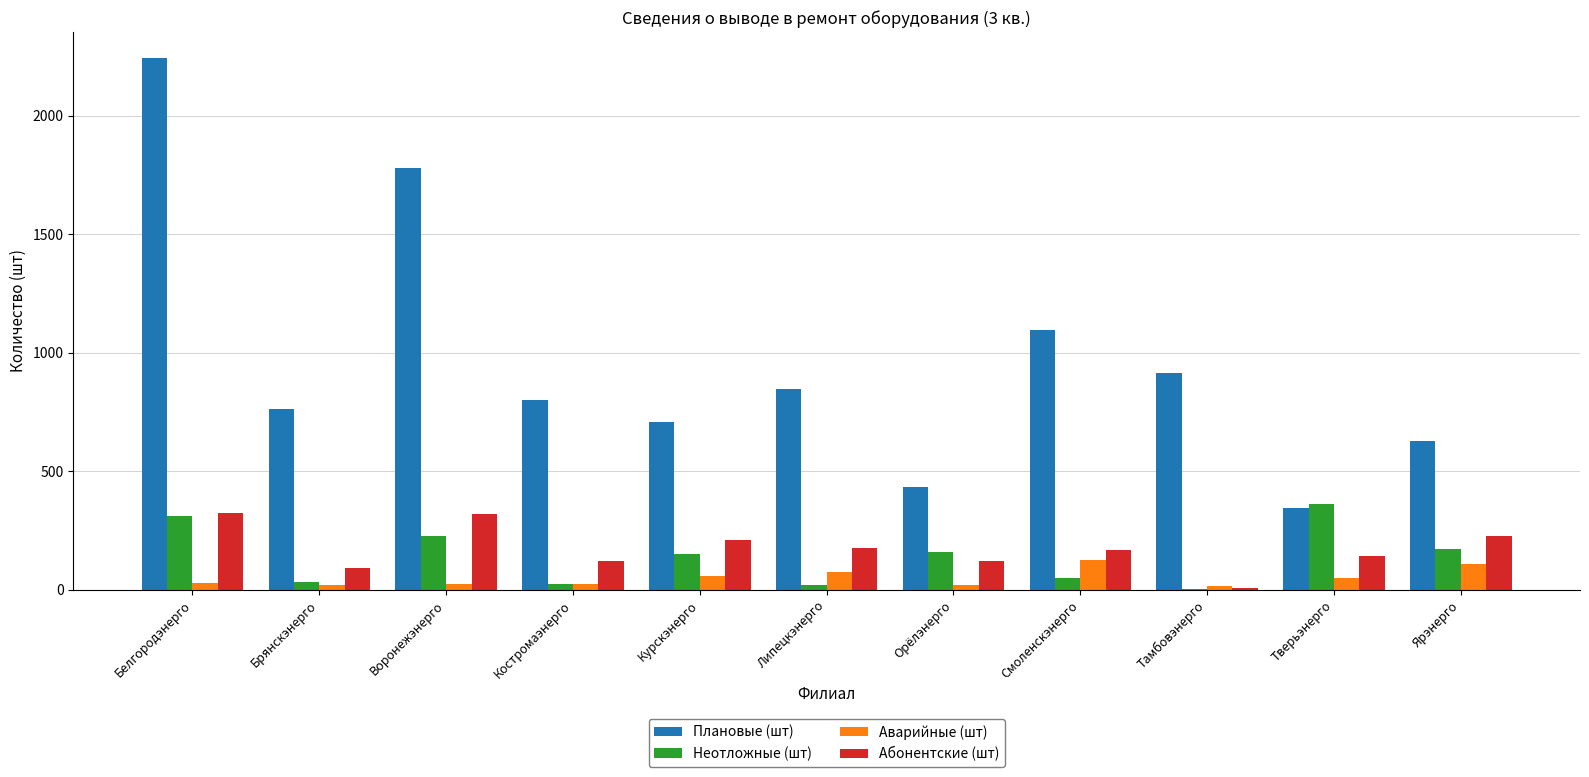

The Аварийные (шт) series shows 21 at Брянскэнерго. True or false?

True